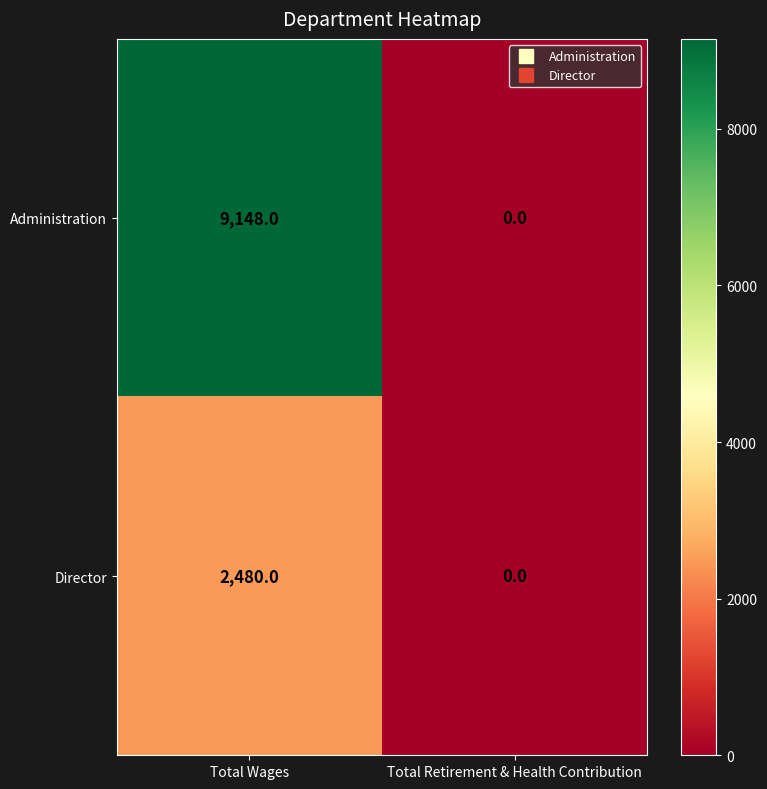

Which series changed the most between Total Wages and Total Retirement & Health Contribution?

Administration